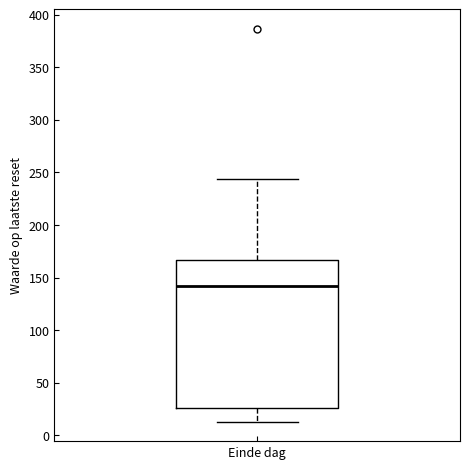

Where is the upper edge of the box for Einde dag on the y-axis? The values are not printed on the chart, so give them approximately, as read against the axis.

165